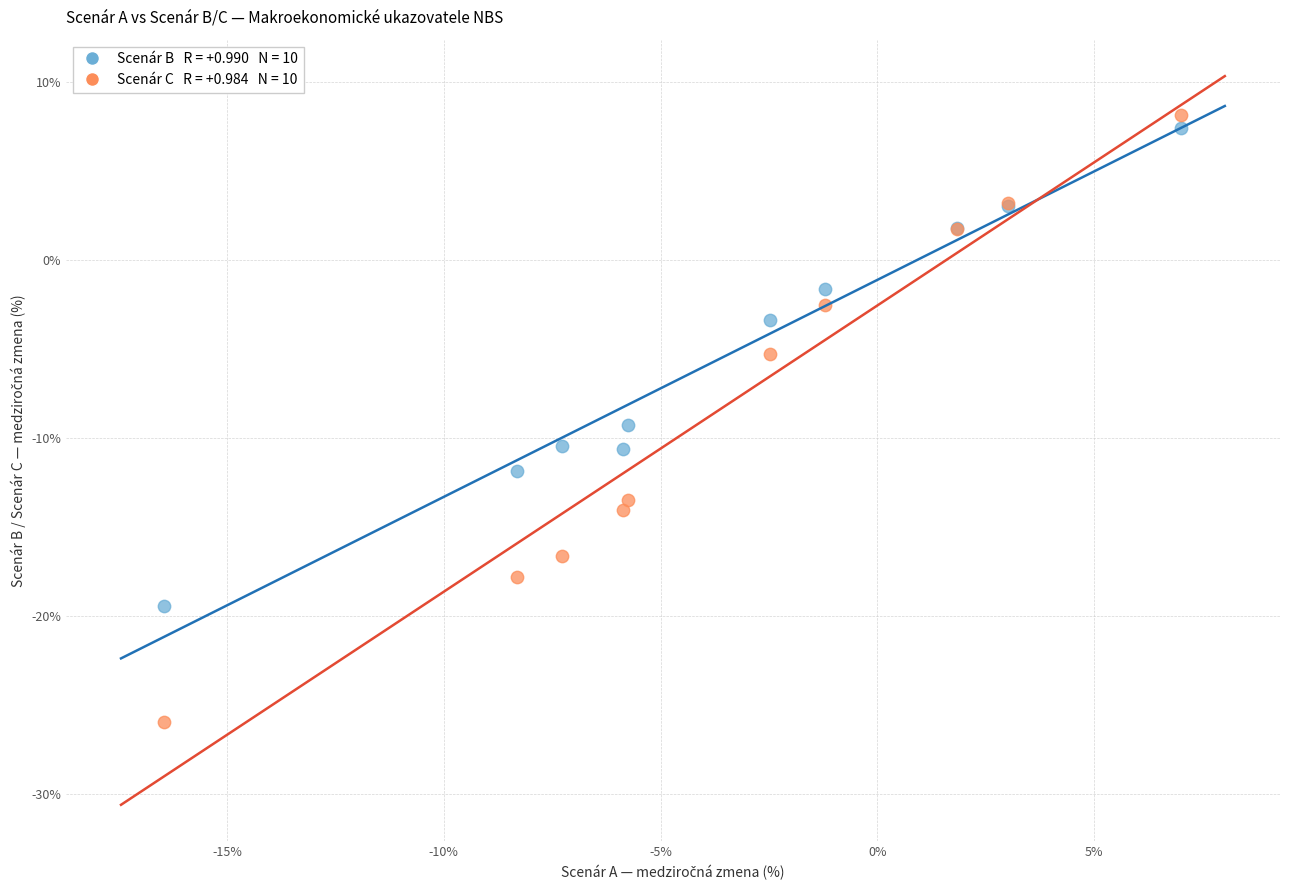

Across all series, what Y value is closest to -8?

-9.3